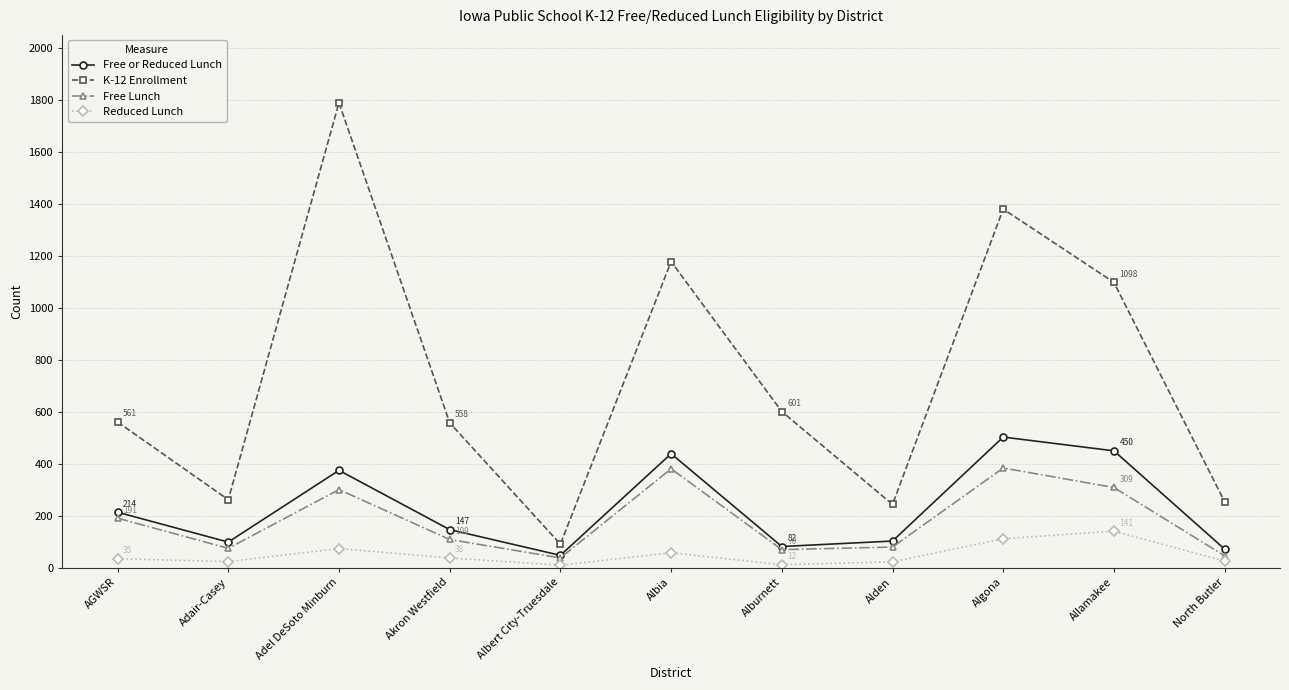

Which series changed the most between Adel DeSoto Minburn and Algona?

K-12 Enrollment